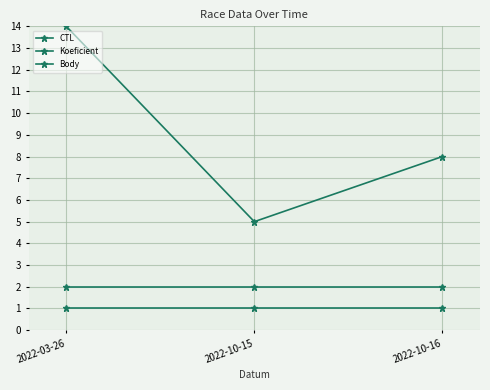

What is the minimum value for Body?

2